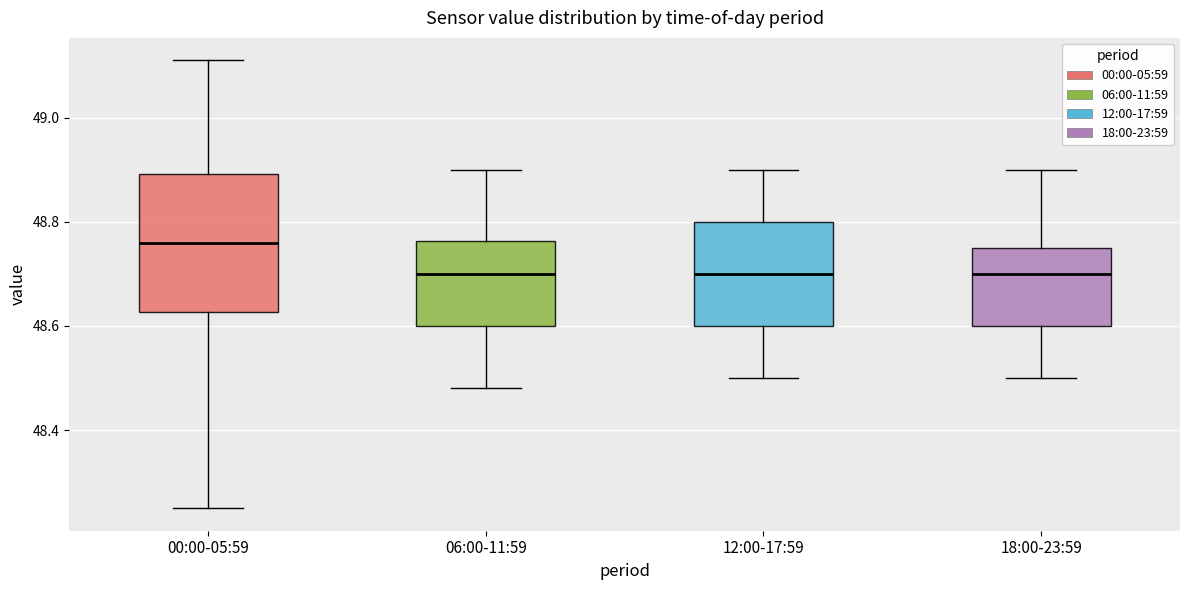

Reading left to right, read every box against the y-axis: the position of its median line, the range the box covers, and the ends of its whiskers. The values are not printed on the chart, so give them approximately, as read against the axis.

00:00-05:59: median 48.76, box 48.62 to 48.90, whiskers 48.26 to 49.12
06:00-11:59: median 48.70, box 48.60 to 48.76, whiskers 48.48 to 48.90
12:00-17:59: median 48.70, box 48.60 to 48.80, whiskers 48.50 to 48.90
18:00-23:59: median 48.70, box 48.60 to 48.76, whiskers 48.50 to 48.90